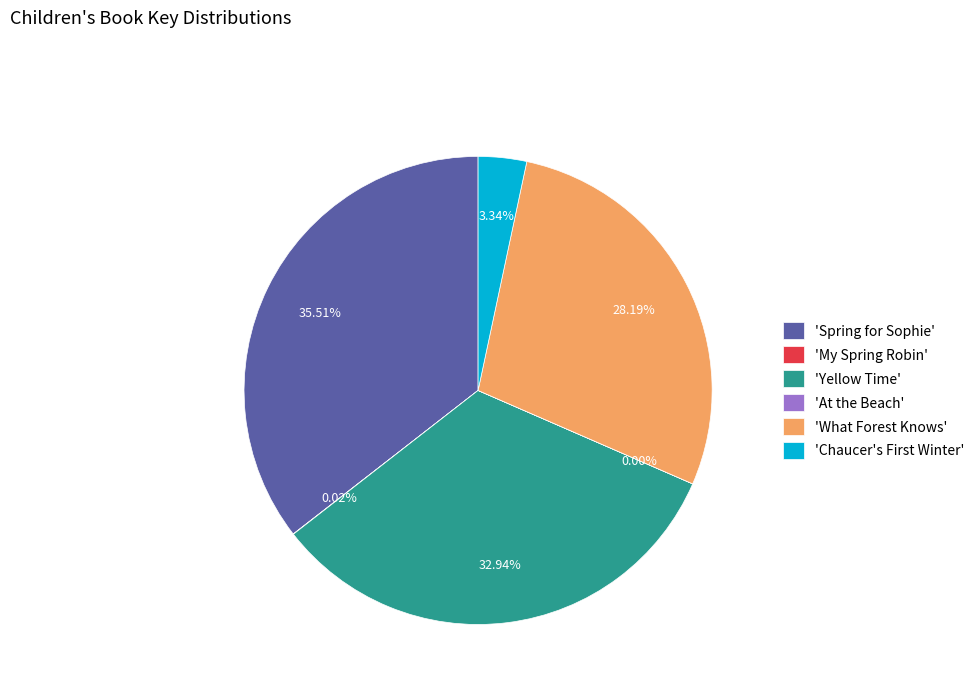

Between 'Spring for Sophie' and 'What Forest Knows', which is larger?

'Spring for Sophie'